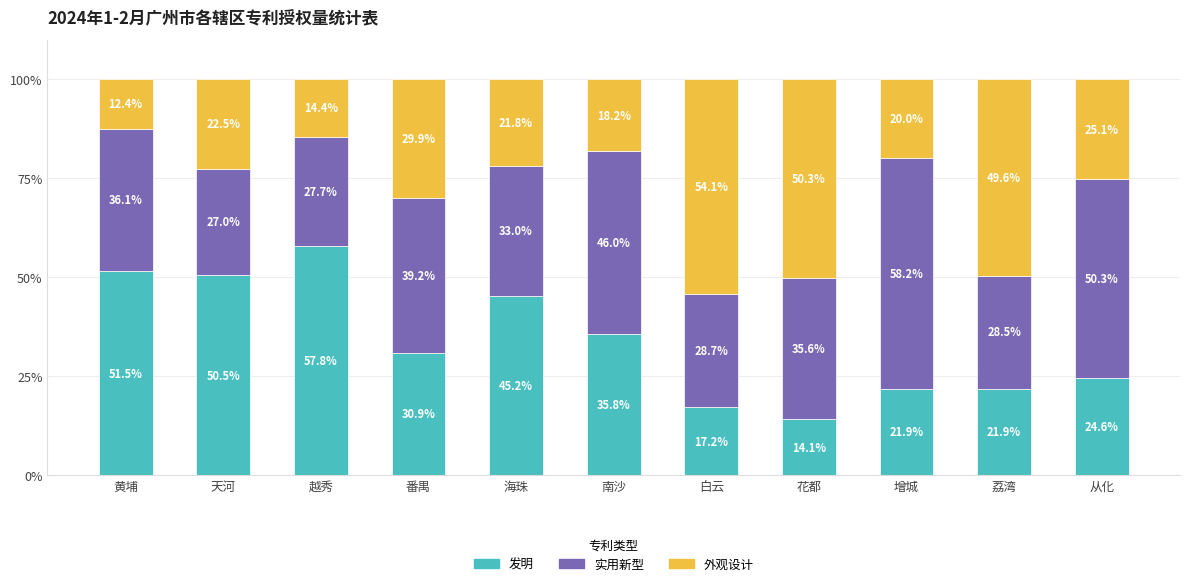

How many values in the 发明 series exceed 30?

6